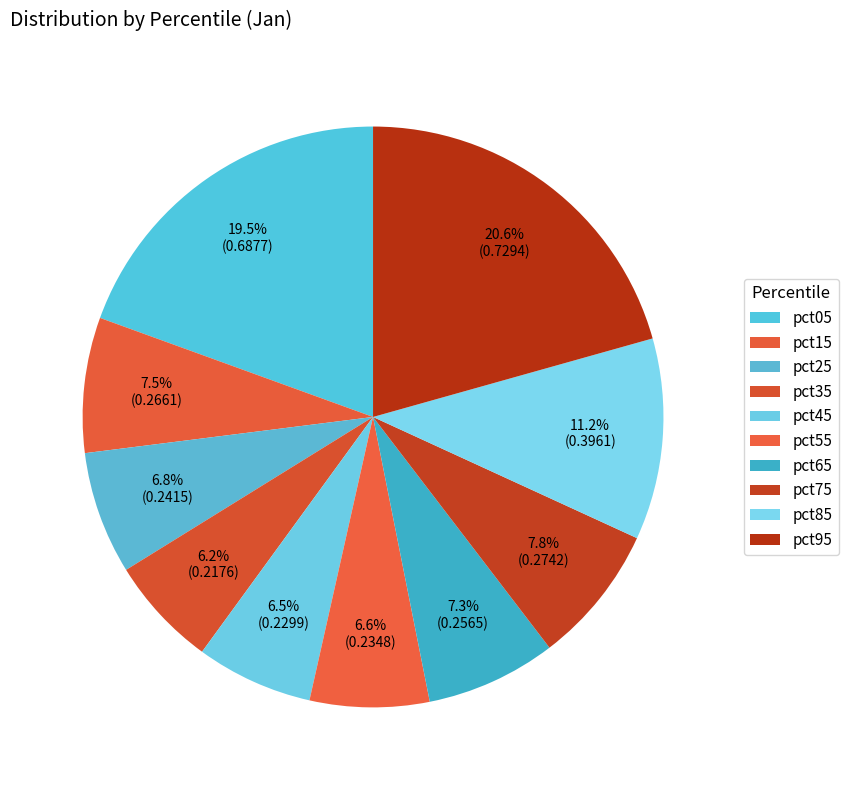

Rank the categories by value from highest to lowest.

pct95, pct05, pct85, pct75, pct15, pct65, pct25, pct55, pct45, pct35